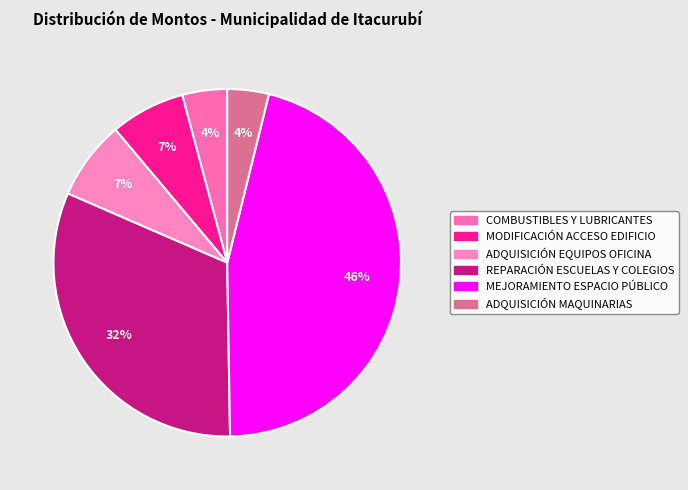

What is the largest slice in the pie chart?

MEJORAMIENTO ESPACIO PÚBLICO